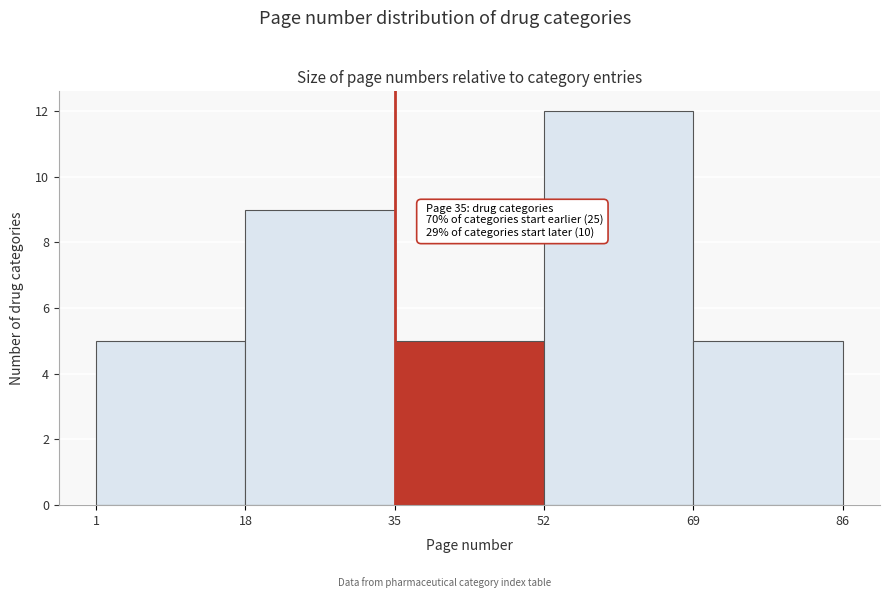

Which range on the x-axis has the tallest bar?

52 to 69